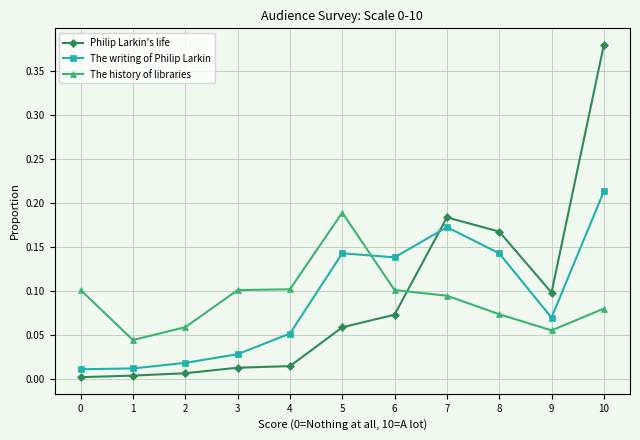

What is the sum of all The history of libraries values?

1.0